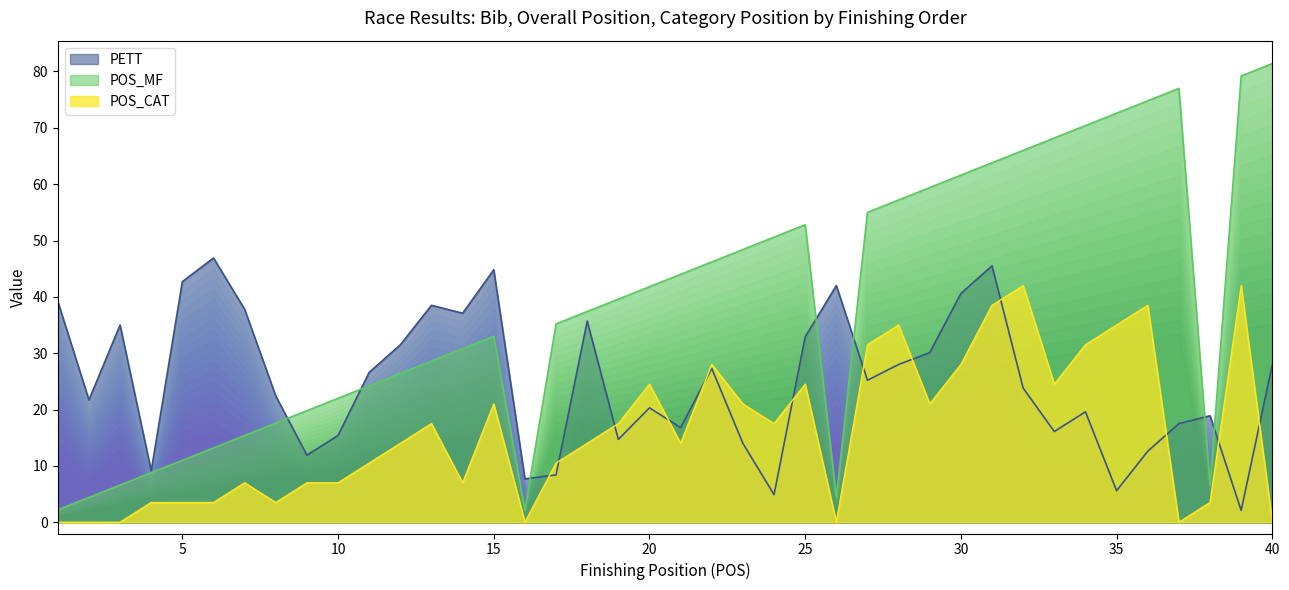

Where does the POS_CAT series first go above 14?

13